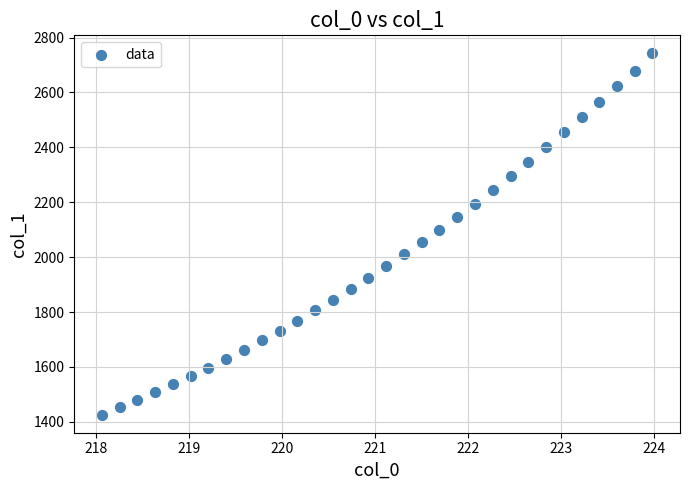

What is the range of Y values (max minus min)?

1316.1